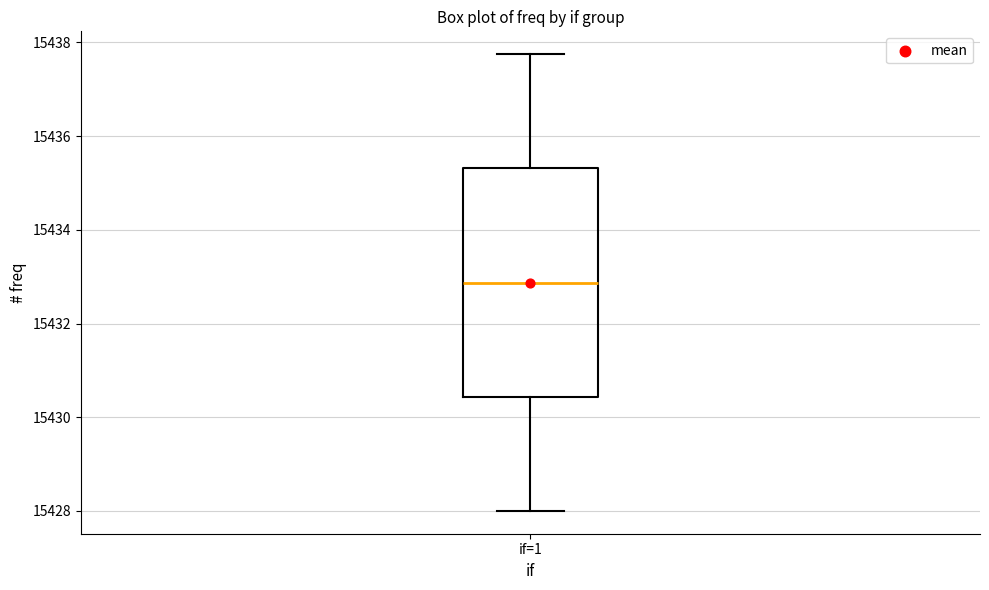

Where is the lower edge of the box for if=1 on the y-axis? The values are not printed on the chart, so give them approximately, as read against the axis.

15430.4